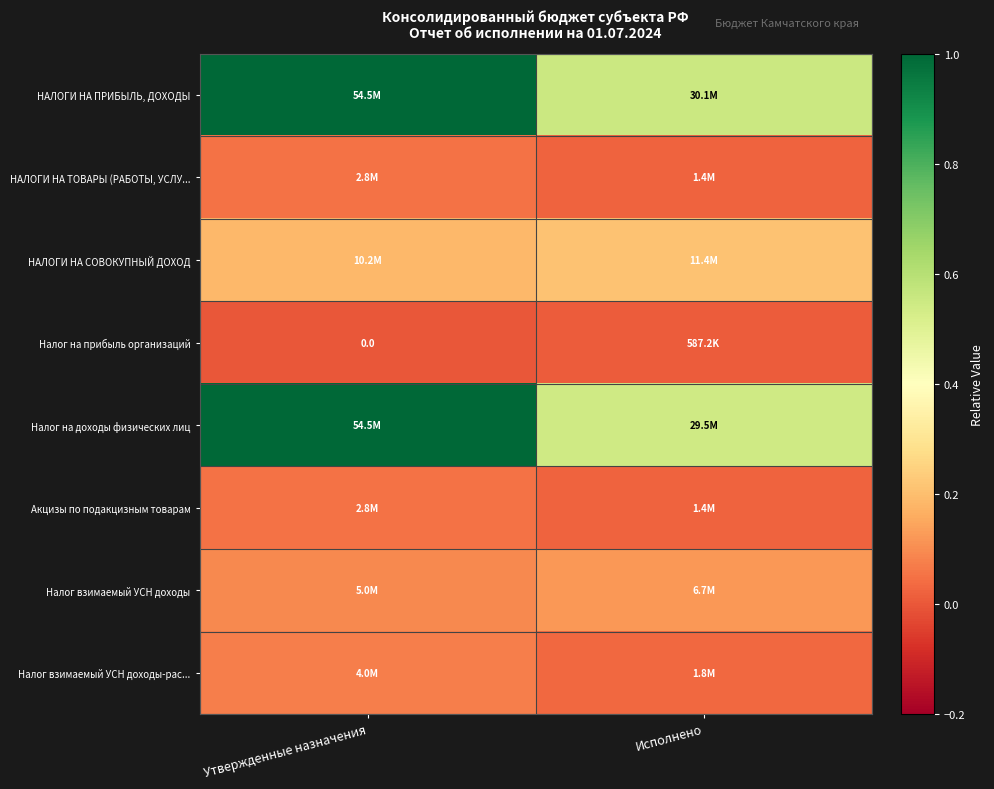

The value of НАЛОГИ НА СОВОКУПНЫЙ ДОХОД at Исполнено is 0.2. True or false?

True